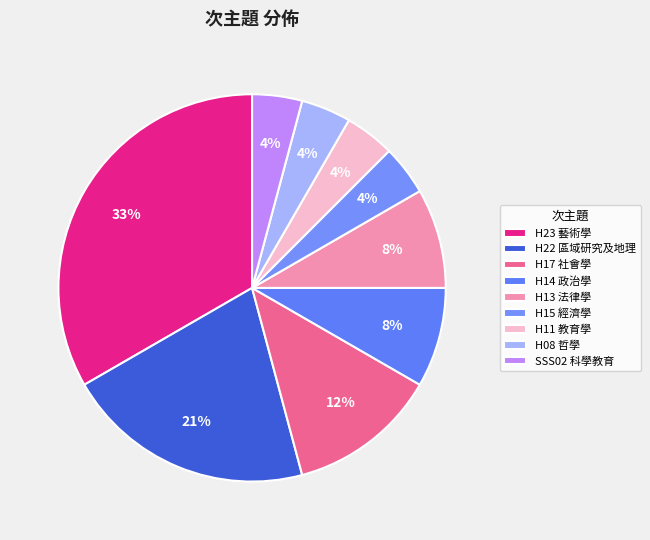

Does H13 法律學 account for over 50% of the chart?

No